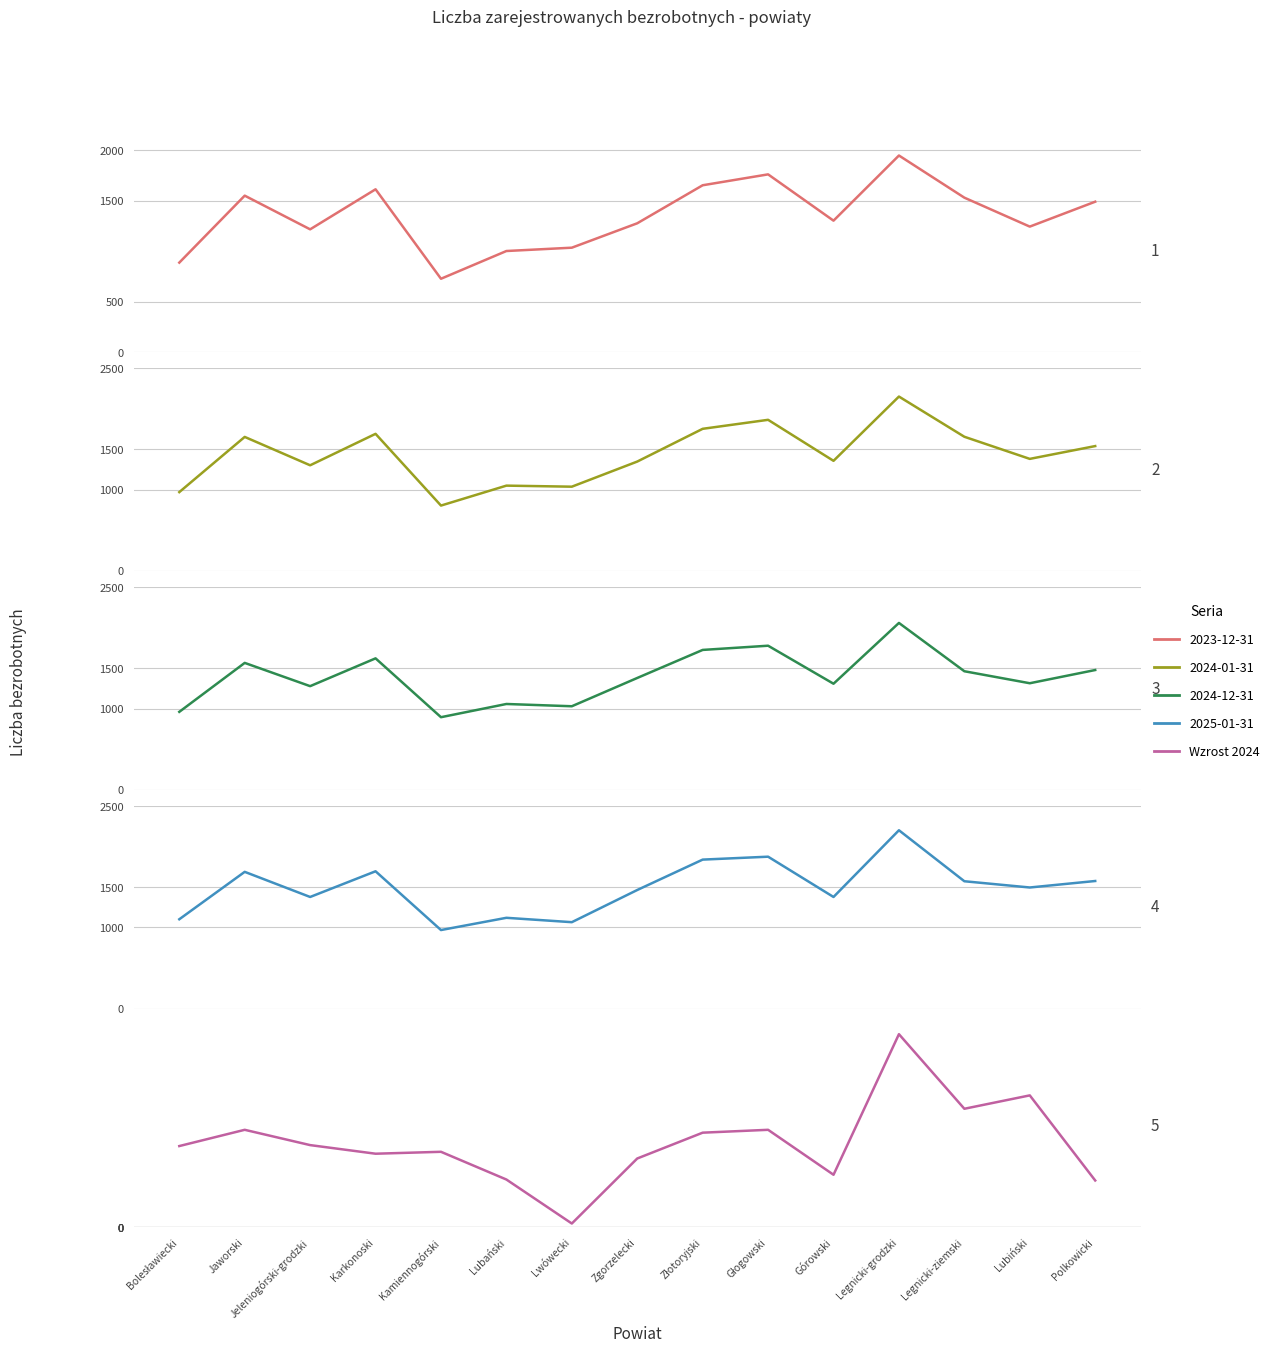

At which category does the data reach its first local valley?

Karkonoski